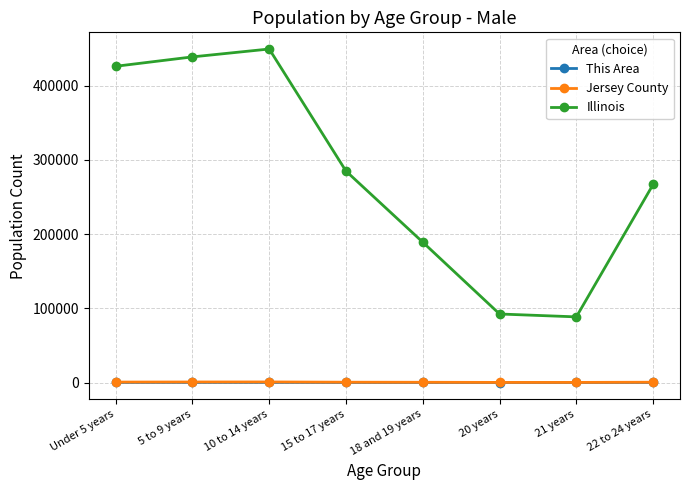

At how many categories does at least one series exceed 6321?

8